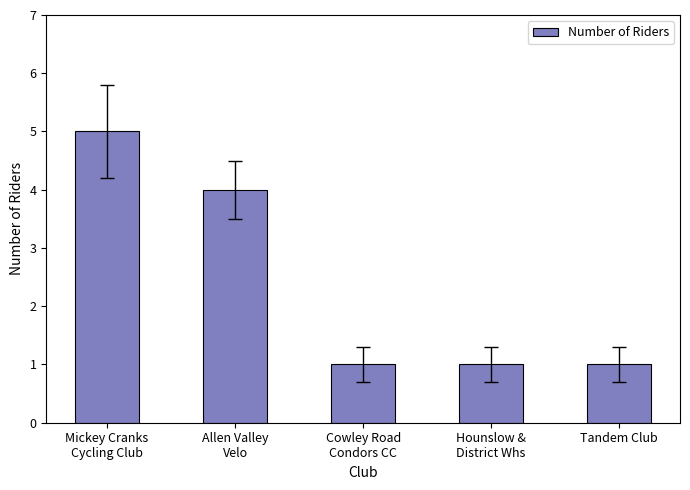

What is the smallest value displayed?

1